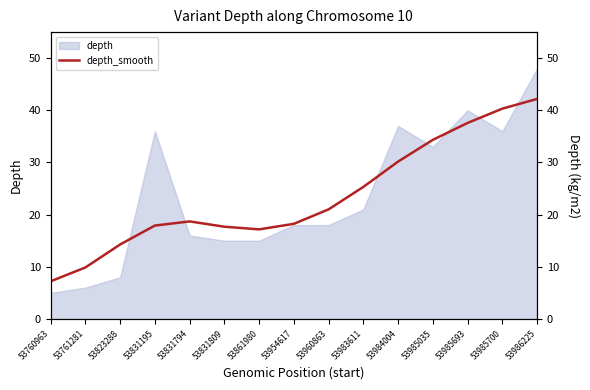

What is the smallest value displayed?

7.2